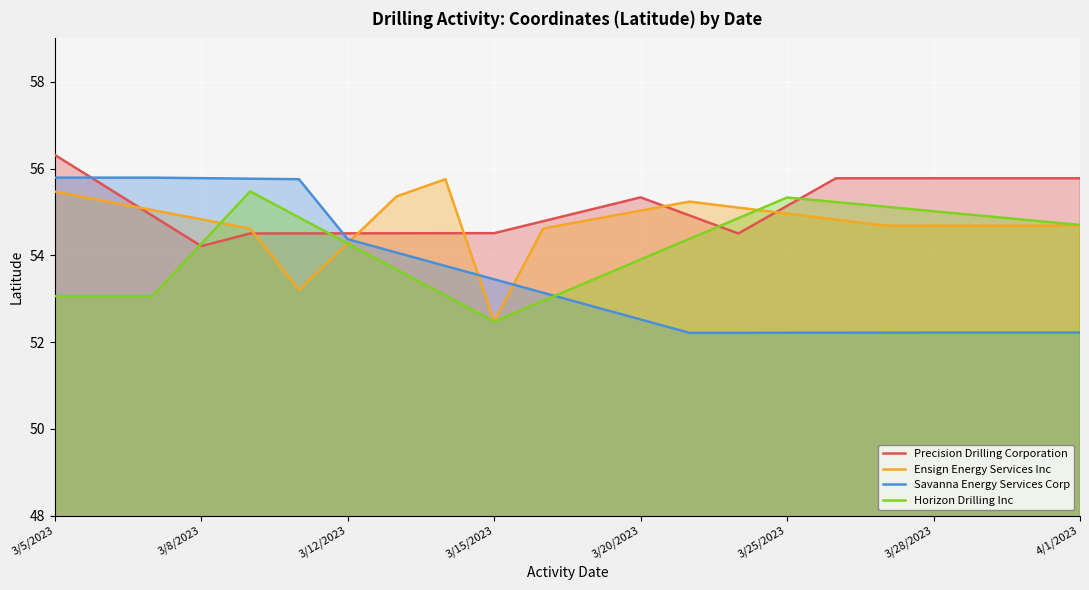

Read the Savanna Energy Services Corp value at 3/28/2023.

52.2